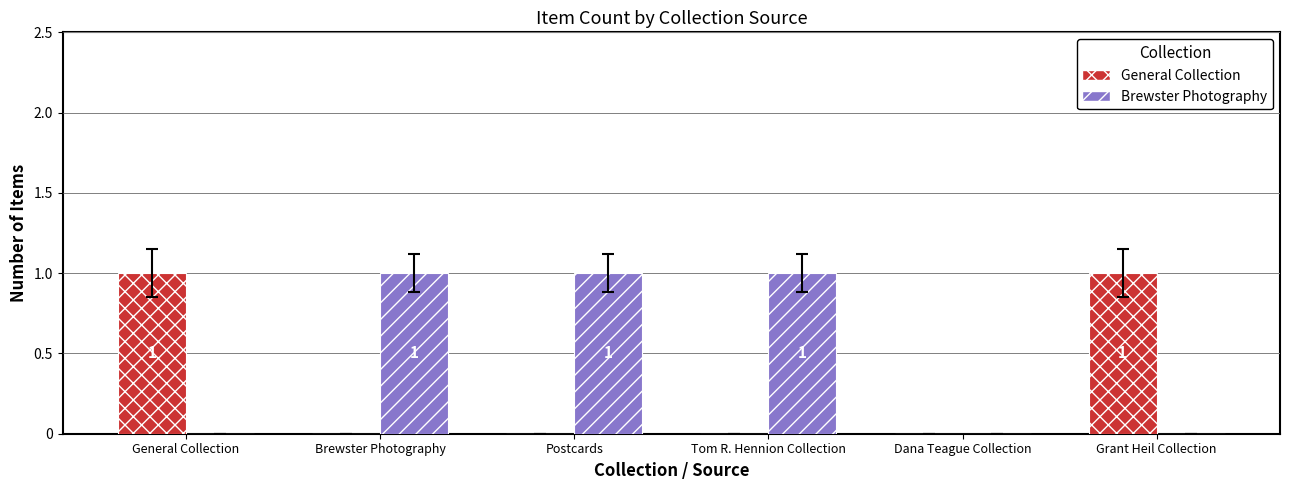

How many distinct data groups are displayed?

2